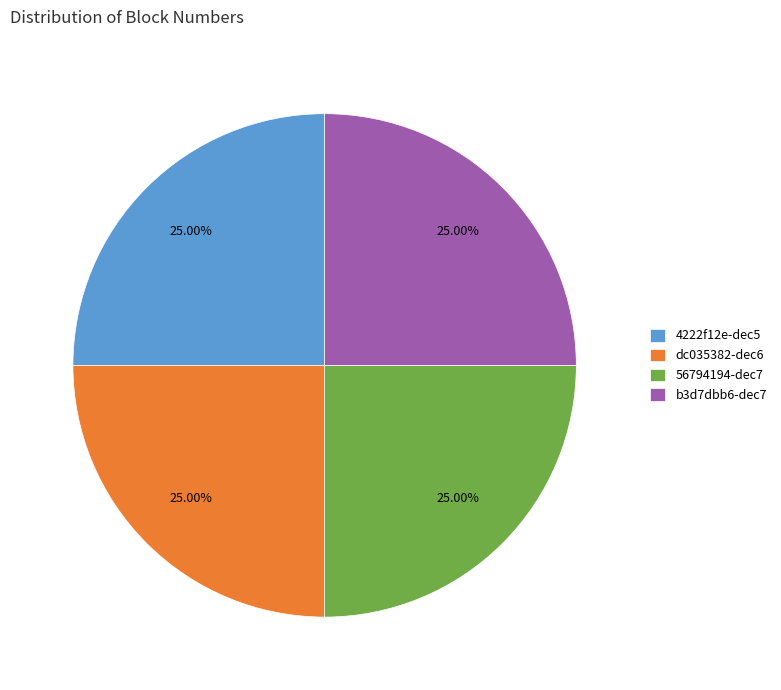

How many segments does this pie chart have?

4